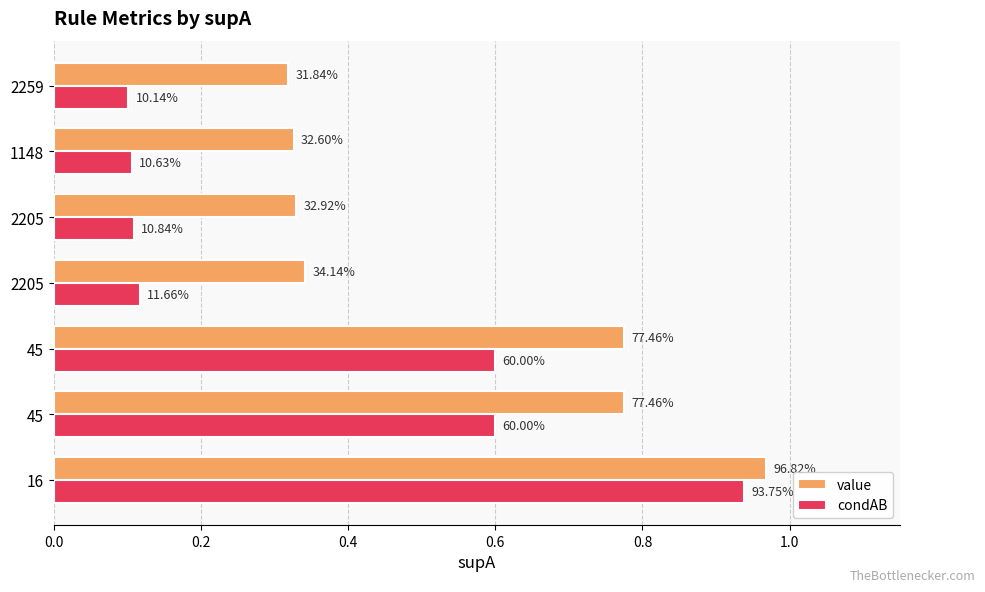

What are all the series names shown in the legend?

value, condAB